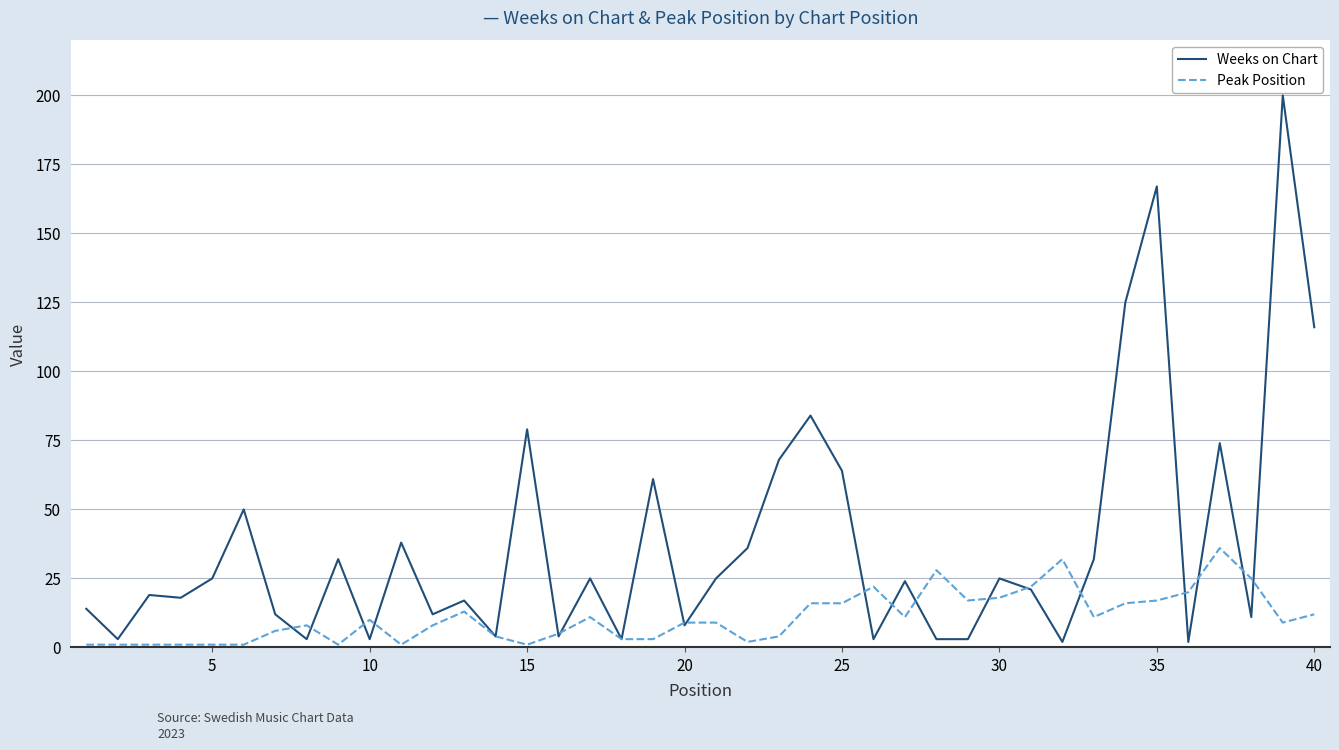

True or false: Weeks on Chart and Peak Position cross at least once.

True